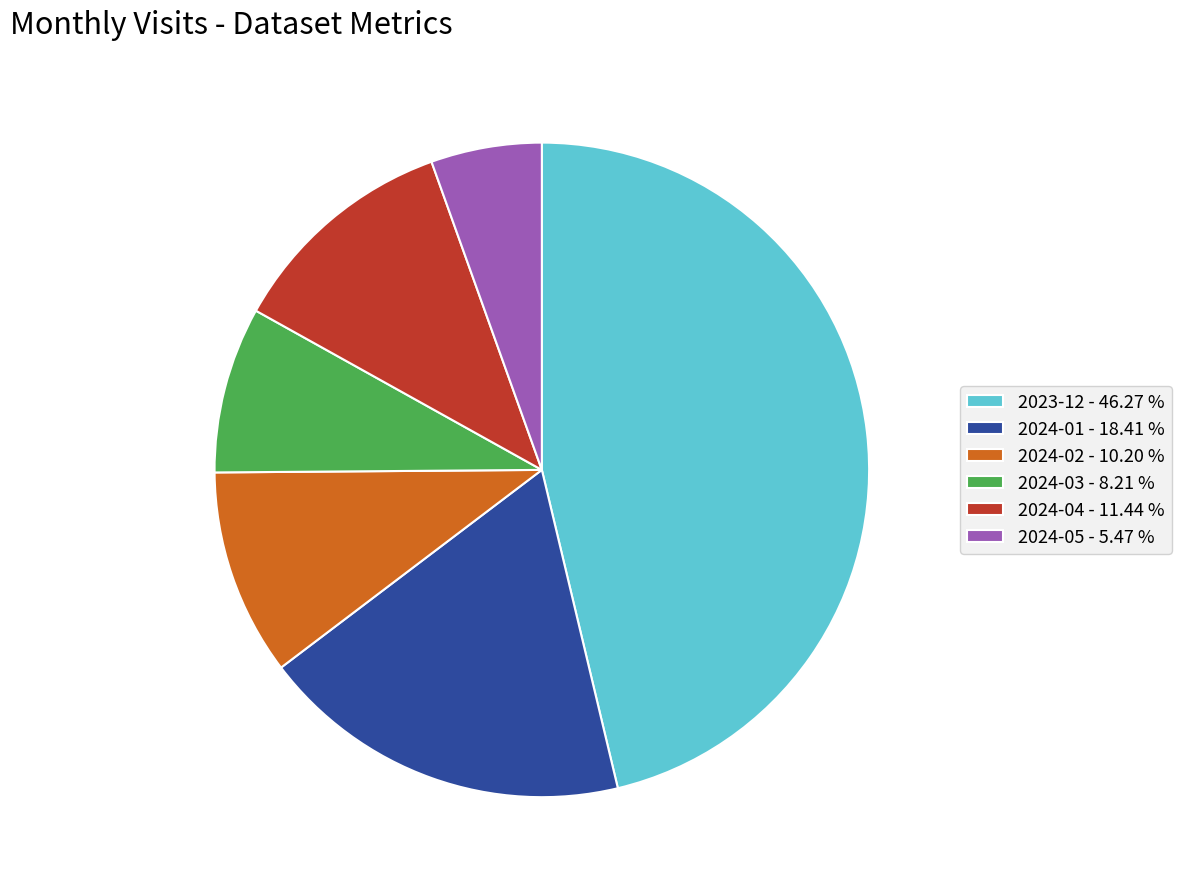

Combined, do 2024-05 - 5.47 % and 2024-01 - 18.41 % account for over 50%?

No